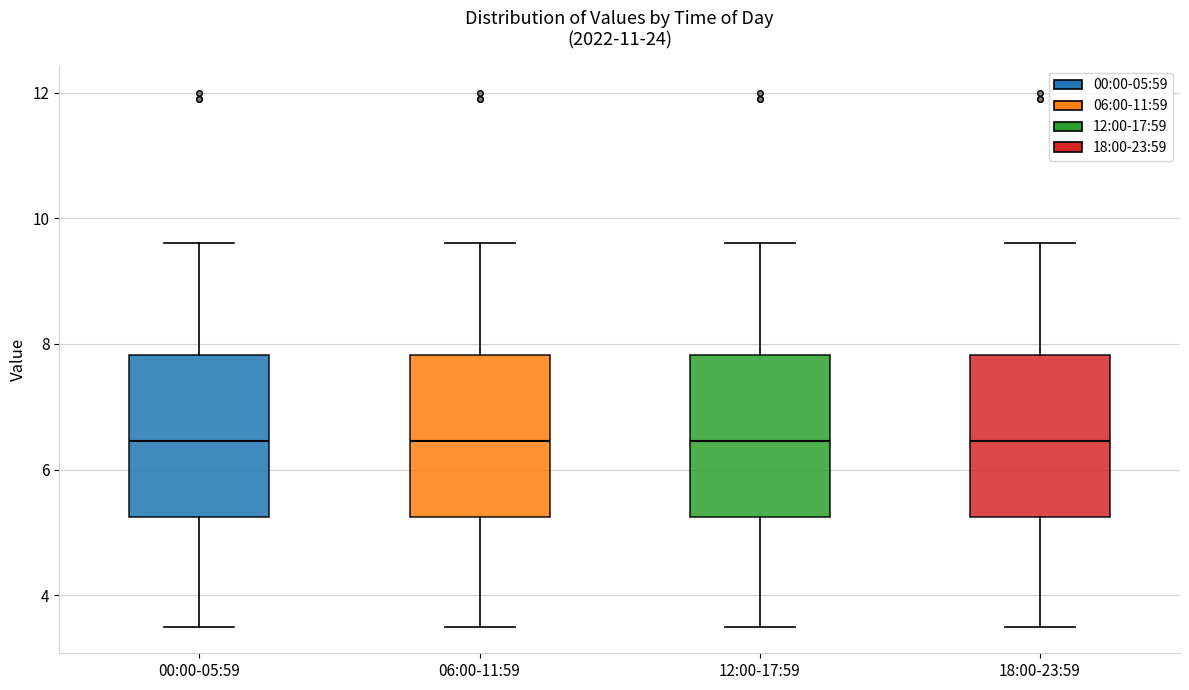

Reading left to right, read every box against the y-axis: the position of its median line, the range the box covers, and the ends of its whiskers. The values are not printed on the chart, so give them approximately, as read against the axis.

00:00-05:59: median 6.4, box 5.2 to 7.8, whiskers 3.6 to 9.6
06:00-11:59: median 6.4, box 5.2 to 7.8, whiskers 3.6 to 9.6
12:00-17:59: median 6.4, box 5.2 to 7.8, whiskers 3.6 to 9.6
18:00-23:59: median 6.4, box 5.2 to 7.8, whiskers 3.6 to 9.6